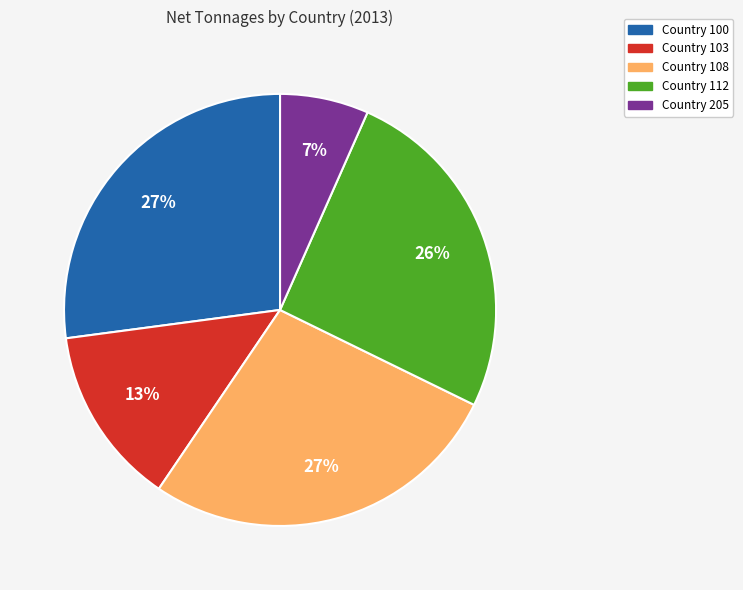

To the nearest percent, what is the average slice percentage?

20%